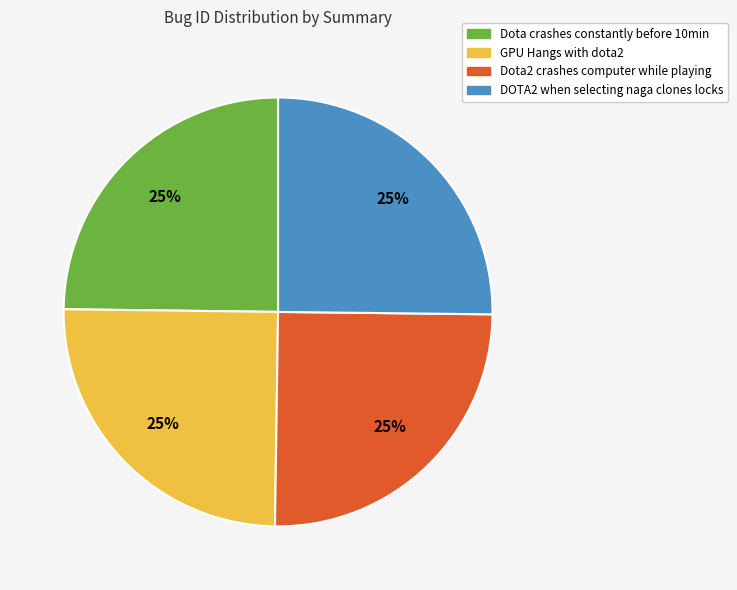

Is it true that Dota2 crashes computer while playing is 11% of the pie?

False